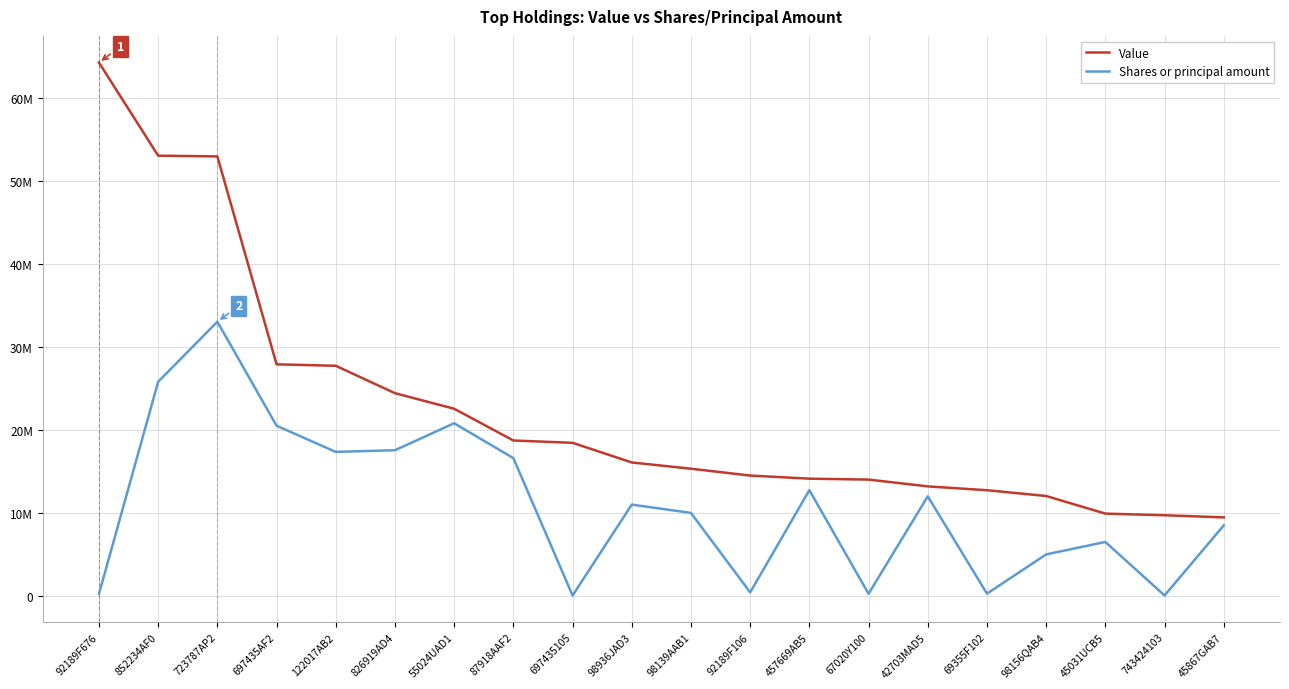

The value of Shares or principal amount at 697435AF2 is 20500000. True or false?

True